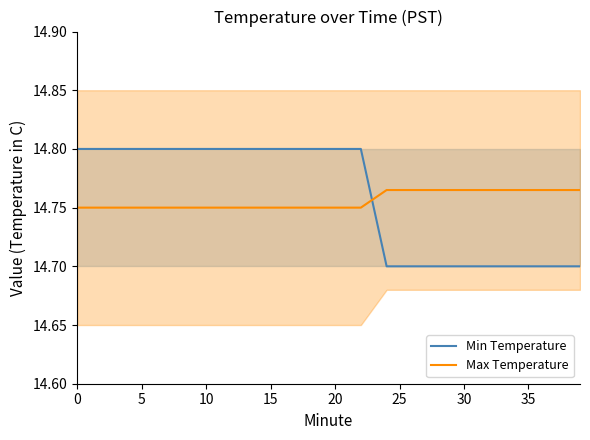

Is this an area chart (filled region under the line)?

No